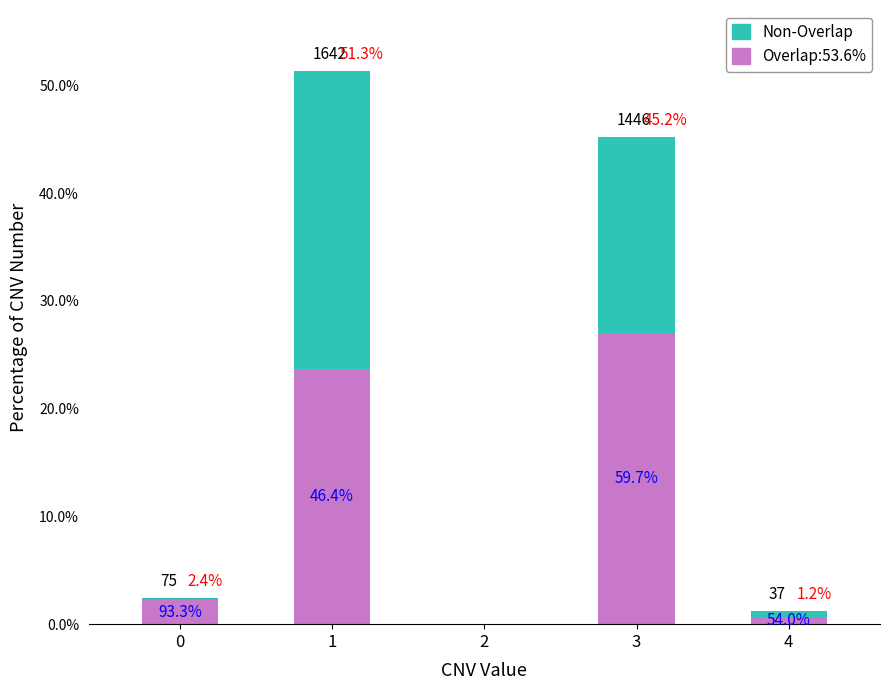

Does the chart contain stacked bars?

Yes